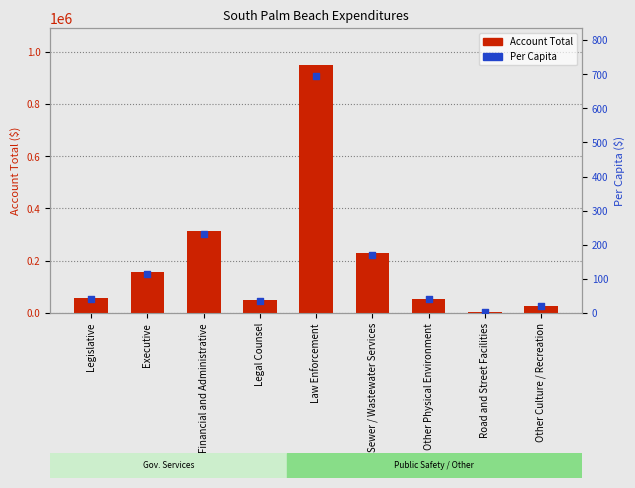

At how many categories does at least one series exceed 121183?

4